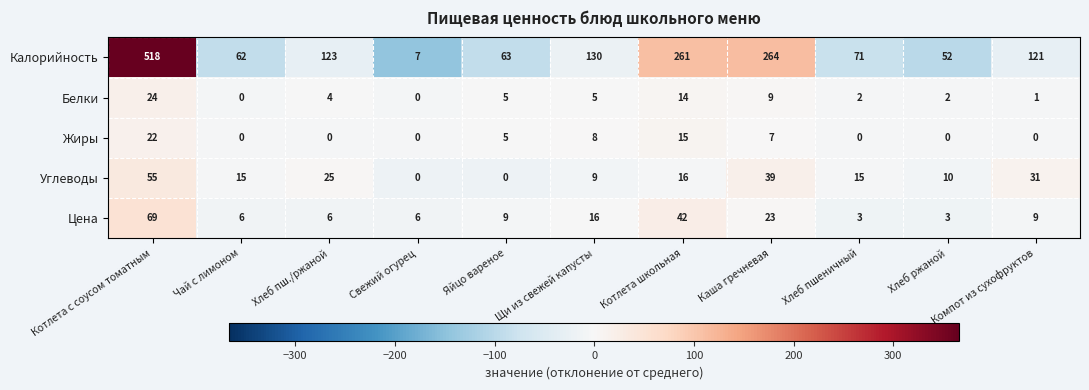

Which series has the largest range (max minus min)?

Калорийность